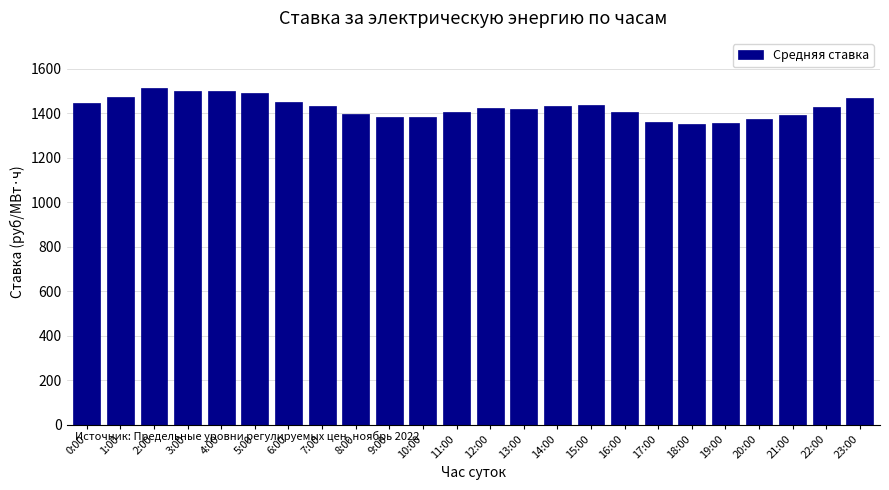

The value at 15:00 is 1437.5. True or false?

True